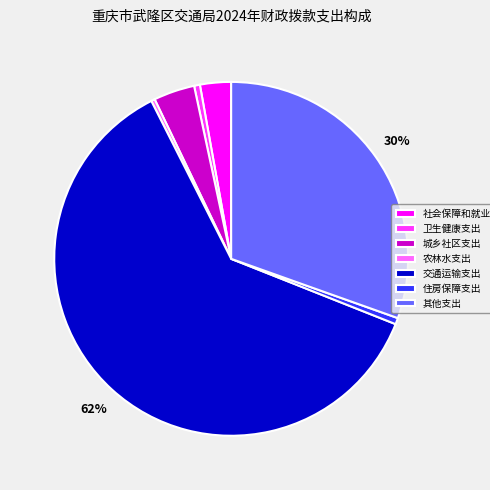

To the nearest percent, what is the average slice percentage?

14%